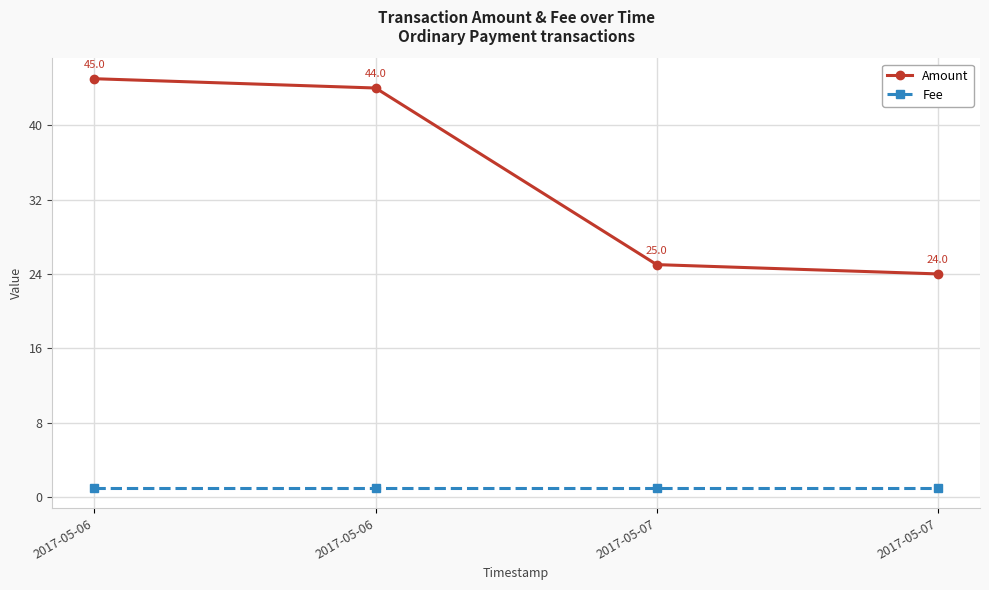

True or false: Fee and Amount cross at least once.

False